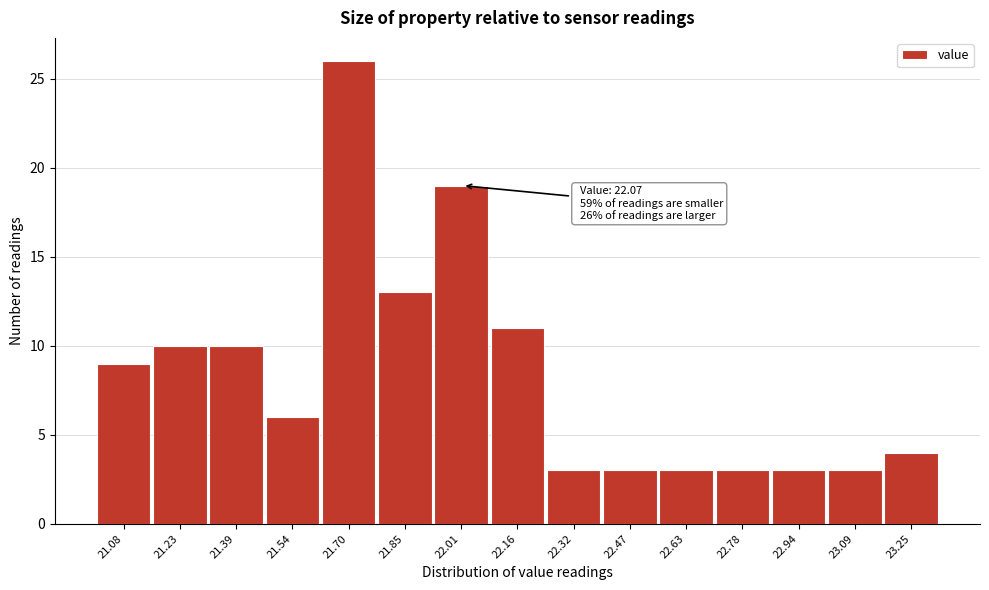

Reading left to right, list all the values displayed in this chart.

9	10	10	6	26	13	19	11	3	3	3	3	3	3	4